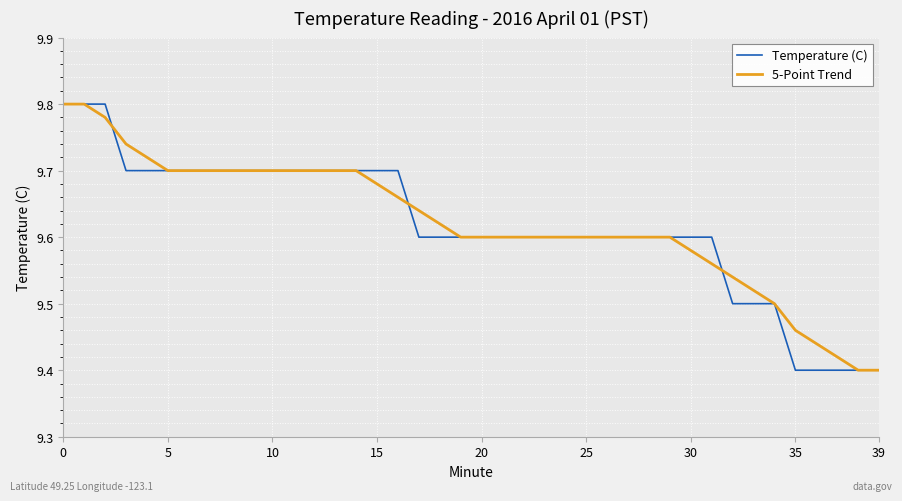

Count the number of data series in this chart.

2